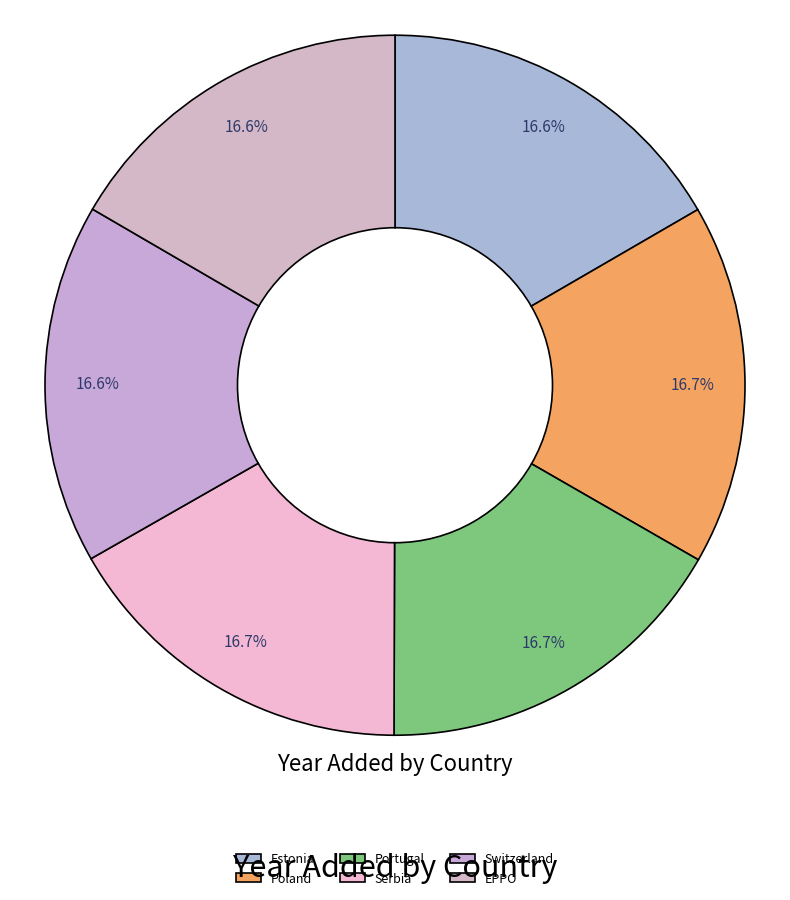

True or false: Switzerland accounts for 17% of the total.

True